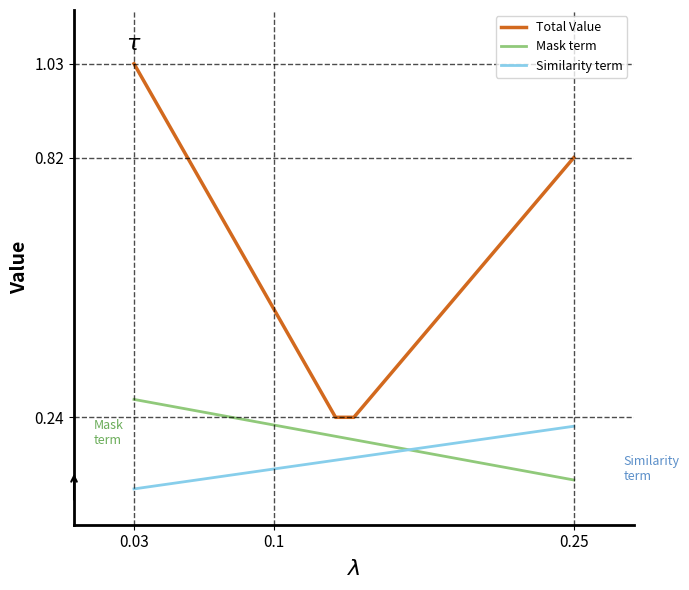

List the series in order of their peak value, lowest first.

Similarity term, Mask term, Total Value